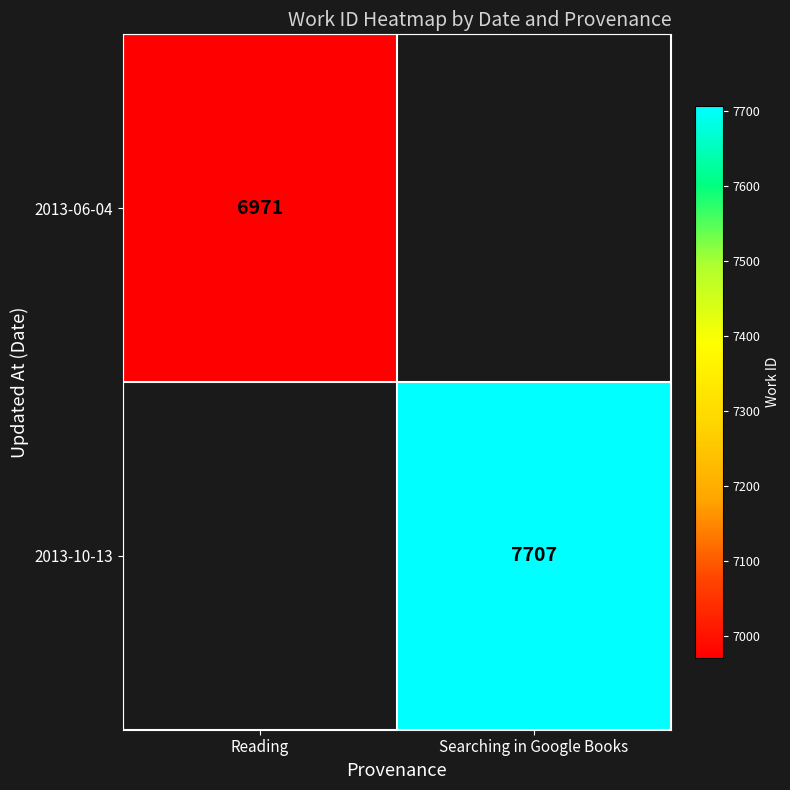

Is it true that 2013-06-04 equals 6971 at Reading?

True